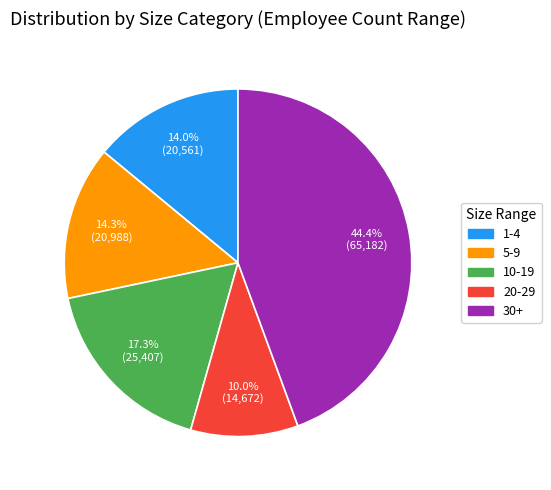

True or false: 30+ accounts for 44% of the total.

True